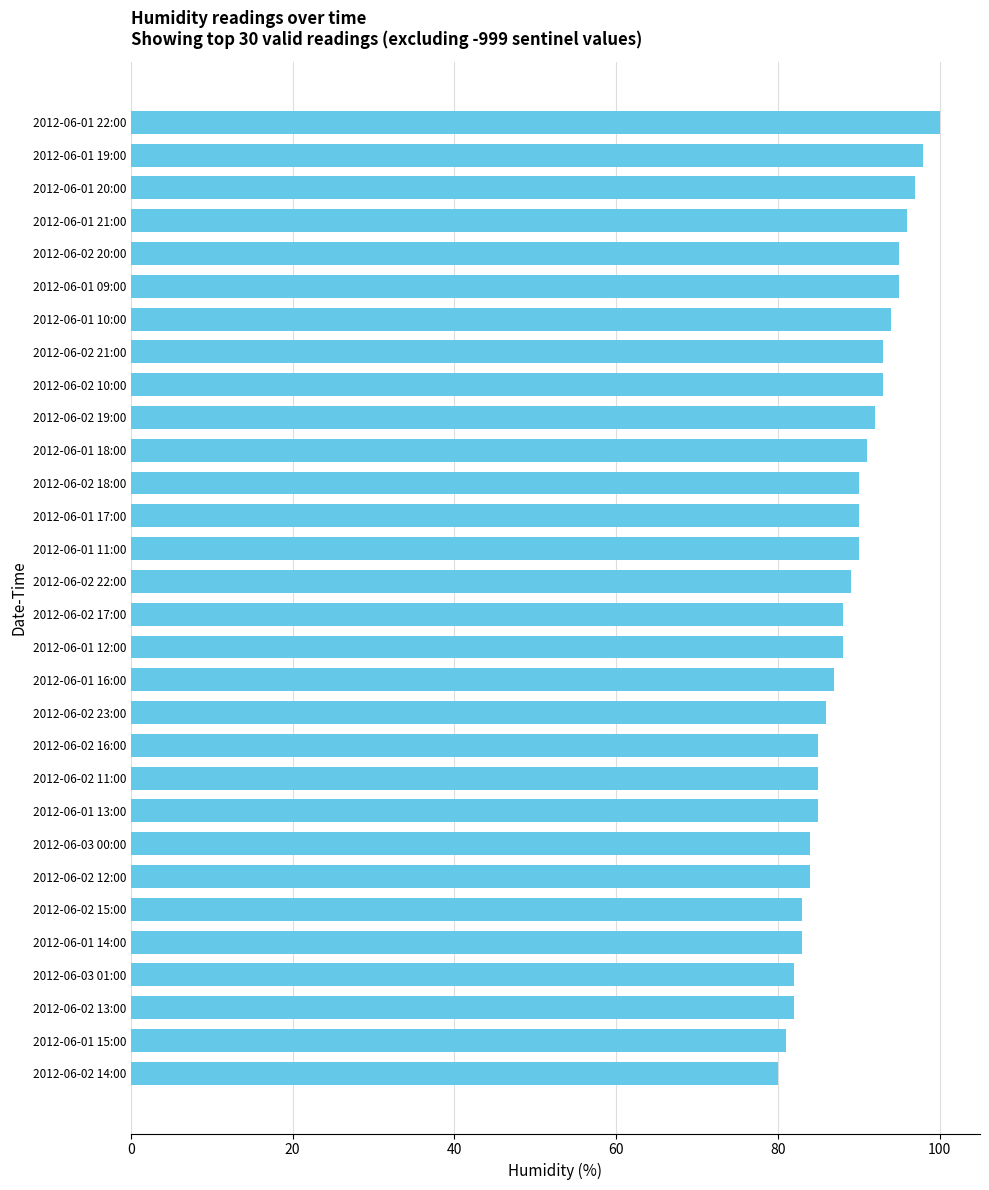

True or false: the data shows 113 at 2012-06-03 00:00.

False